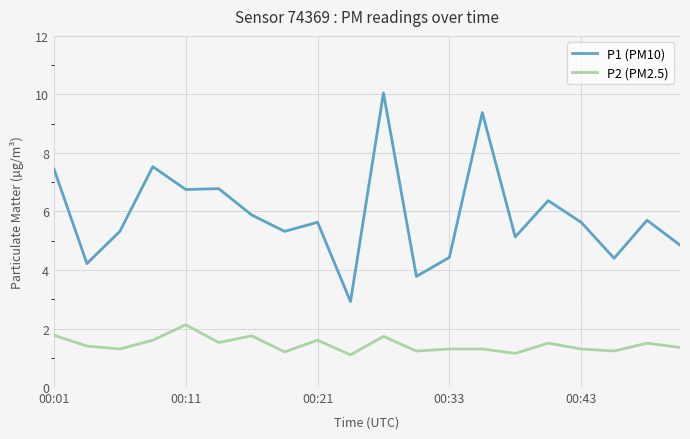

Rank the series by their maximum value, from highest to lowest.

P1 (PM10), P2 (PM2.5)